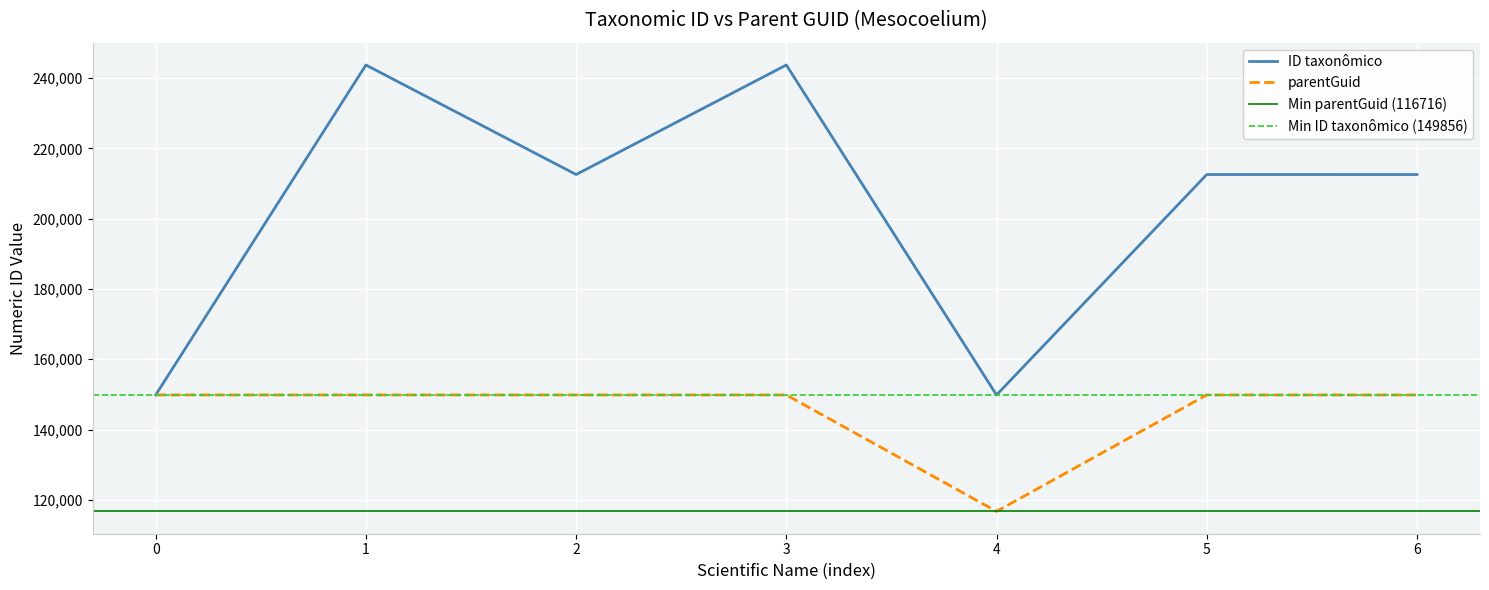

What is the minimum value shown in the chart?

116716